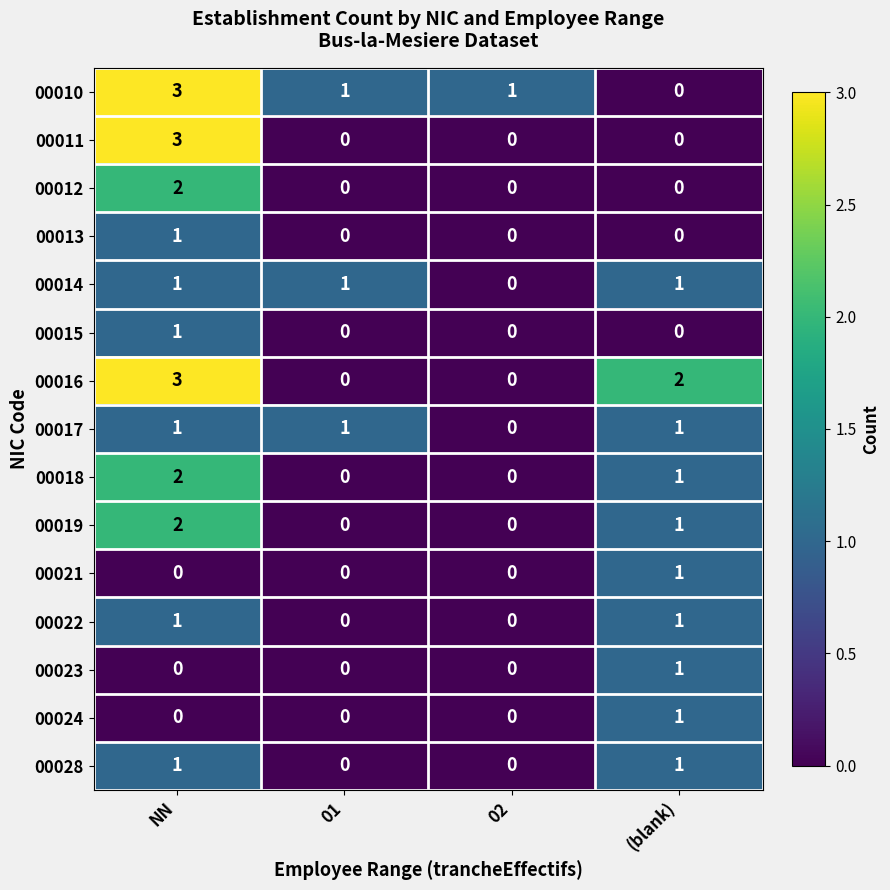

What is the greatest value displayed?

3